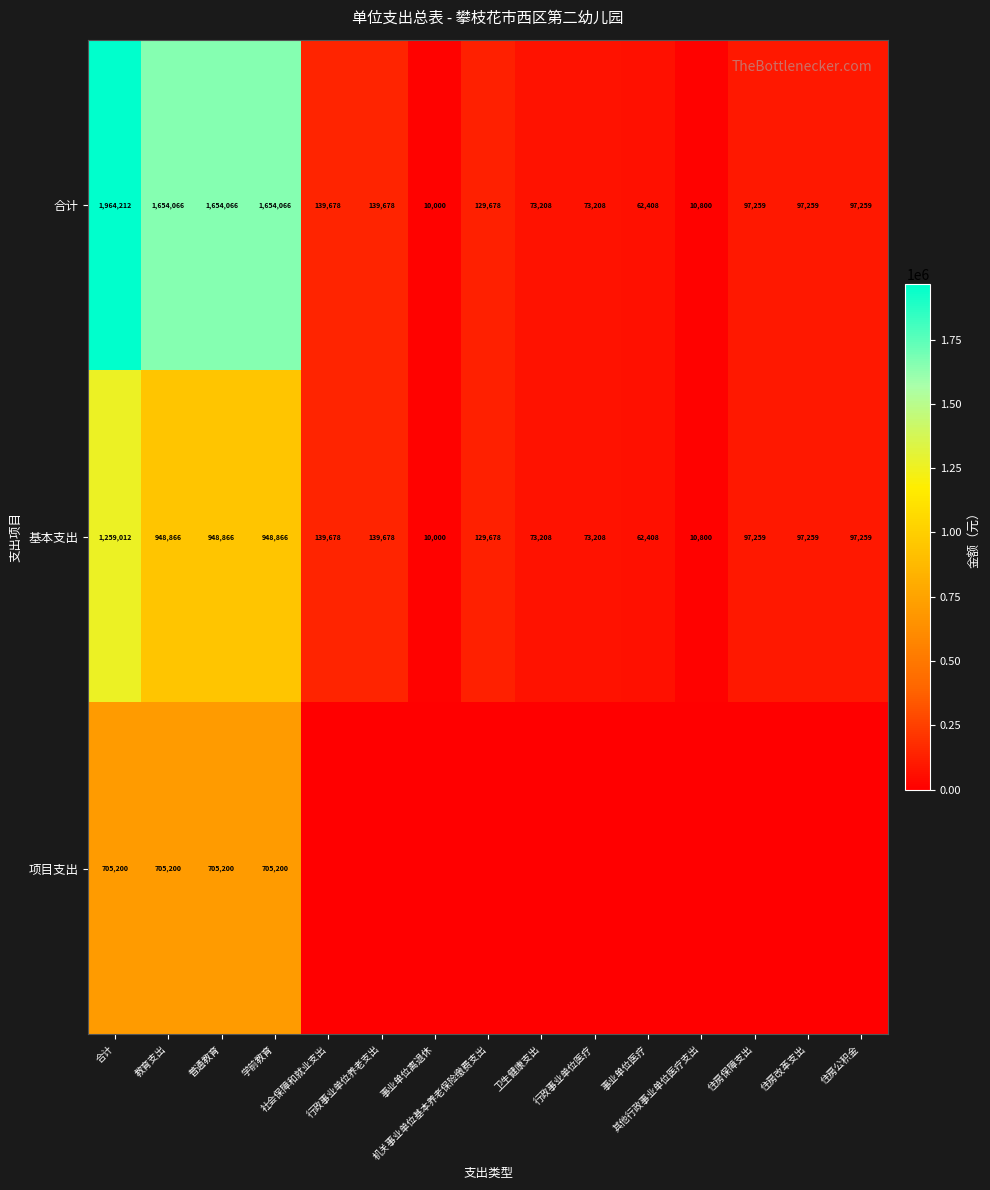

How many categories are shown in the chart?

15